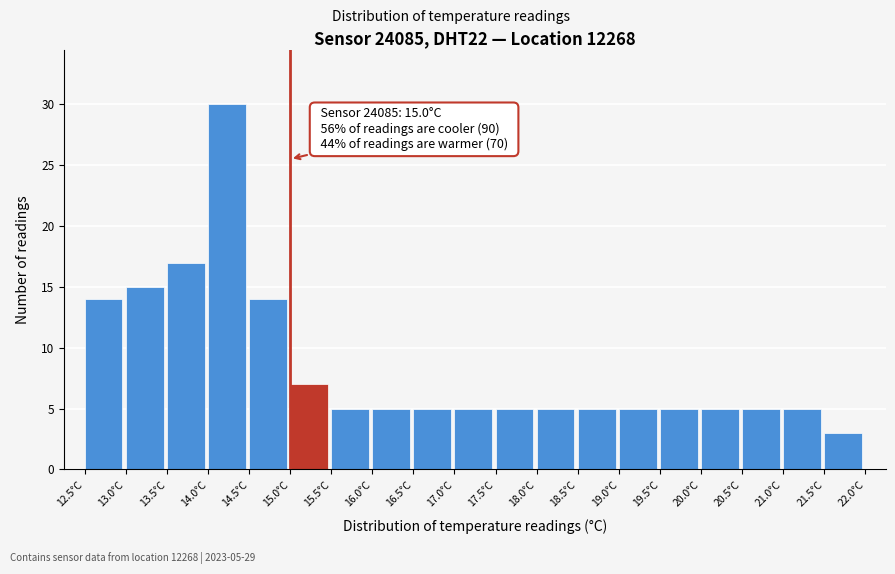

Which range on the x-axis has the tallest bar?

14.0 to 14.5